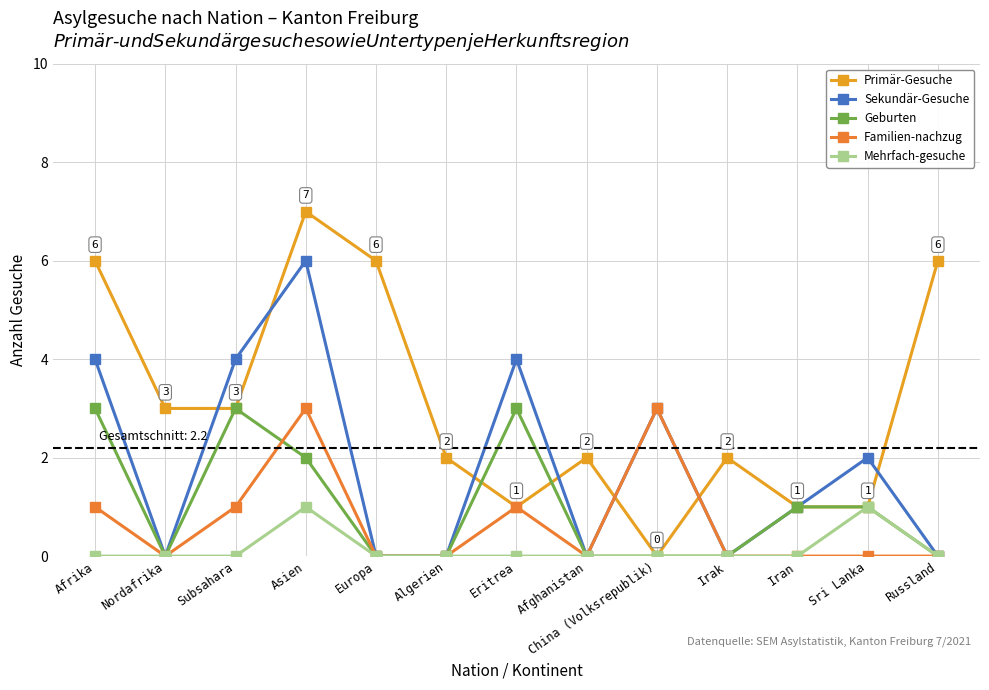

Reading right to left, what are all the values shown in this chart?

Primär-Gesuche: 6	1	1	2	0	2	1	2	6	7	3	3	6
Sekundär-Gesuche: 0	2	1	0	3	0	4	0	0	6	4	0	4
Geburten: 0	1	1	0	0	0	3	0	0	2	3	0	3
Familien-nachzug: 0	0	0	0	3	0	1	0	0	3	1	0	1
Mehrfach-gesuche: 0	1	0	0	0	0	0	0	0	1	0	0	0